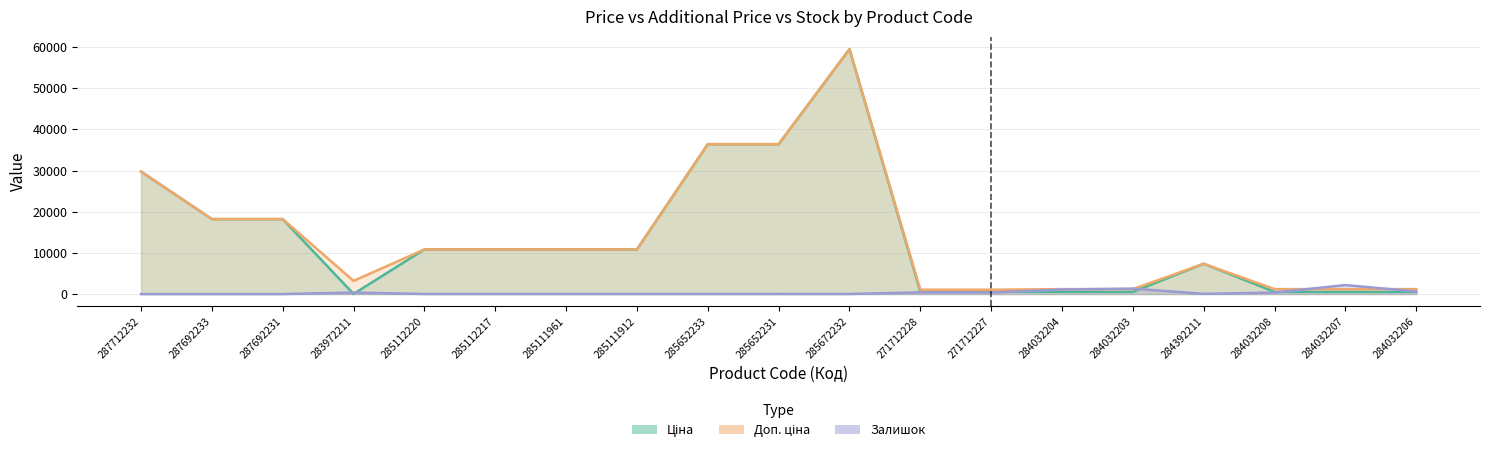

What is the difference between the Ціна values at 284032207 and 285652233?

35901.8